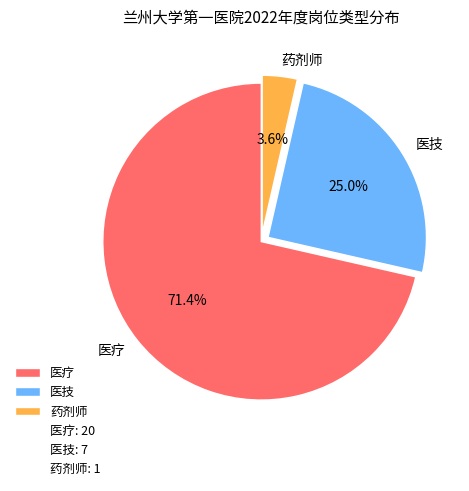

What is the largest slice in the pie chart?

医疗